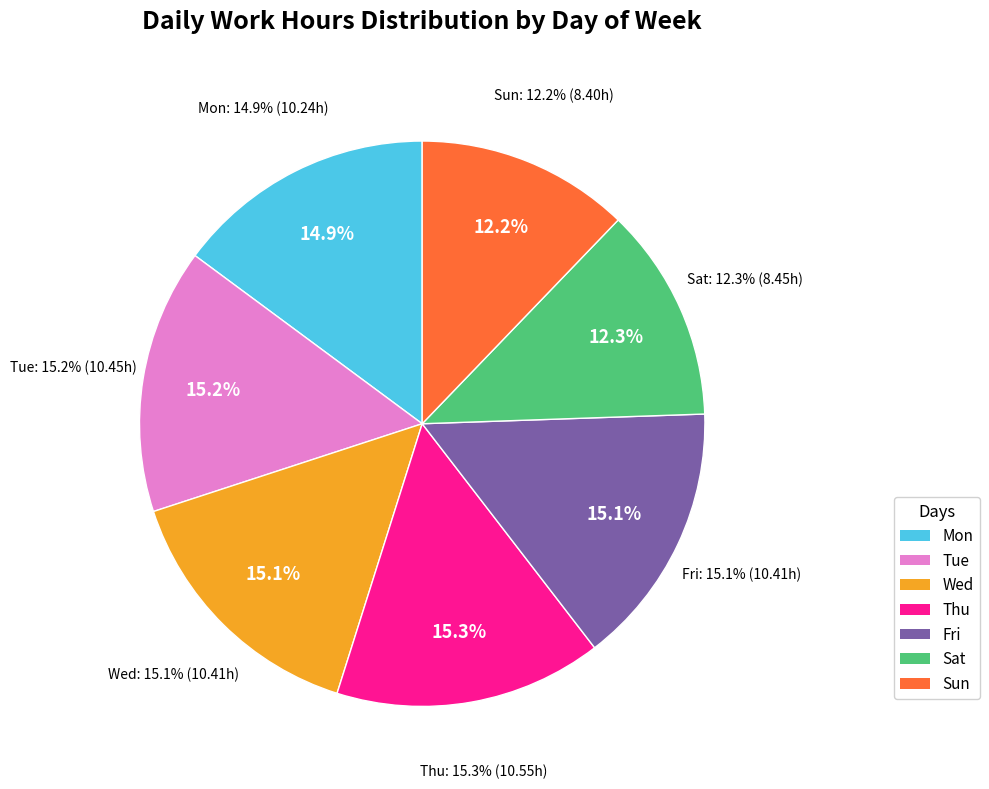

Which category has the biggest portion of the pie?

Thu